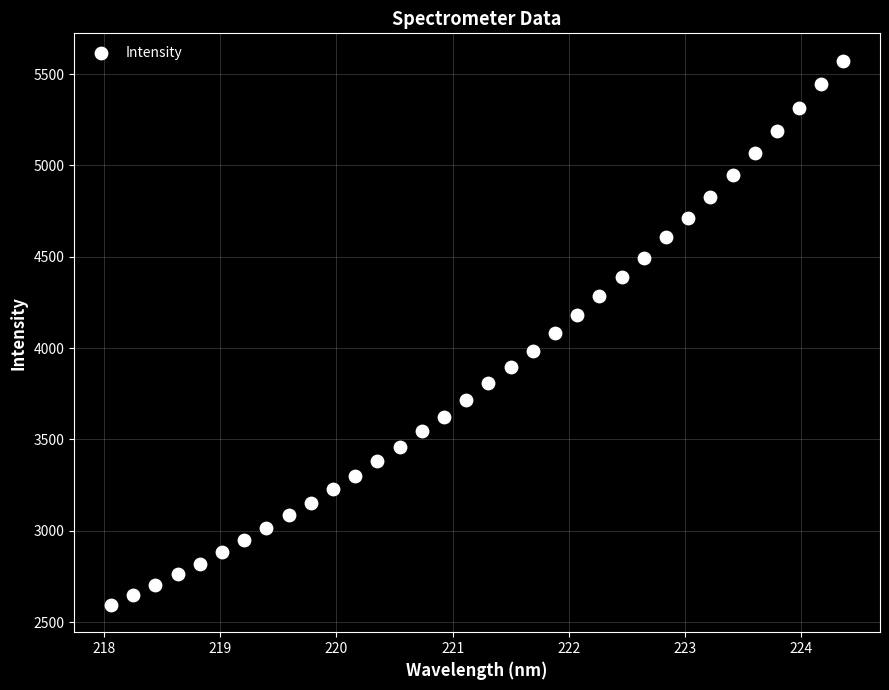

What is the range of Y values (max minus min)?

2980.8